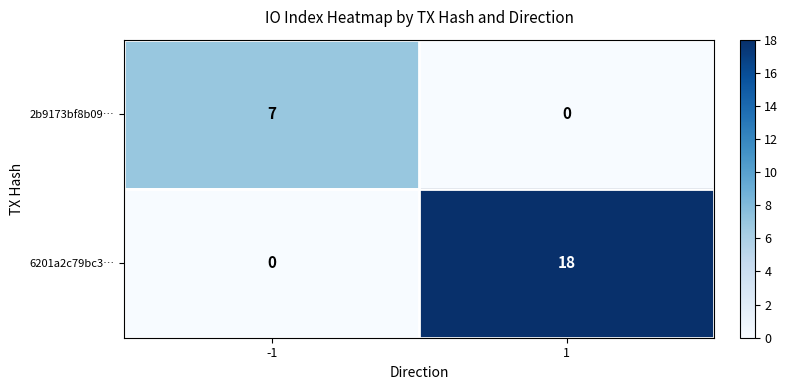

What is the greatest value displayed?

18